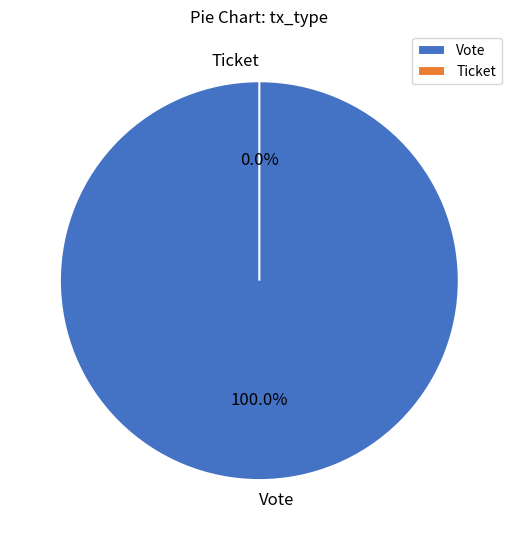

To the nearest percent, what is the combined percentage of Ticket and Vote?

100%